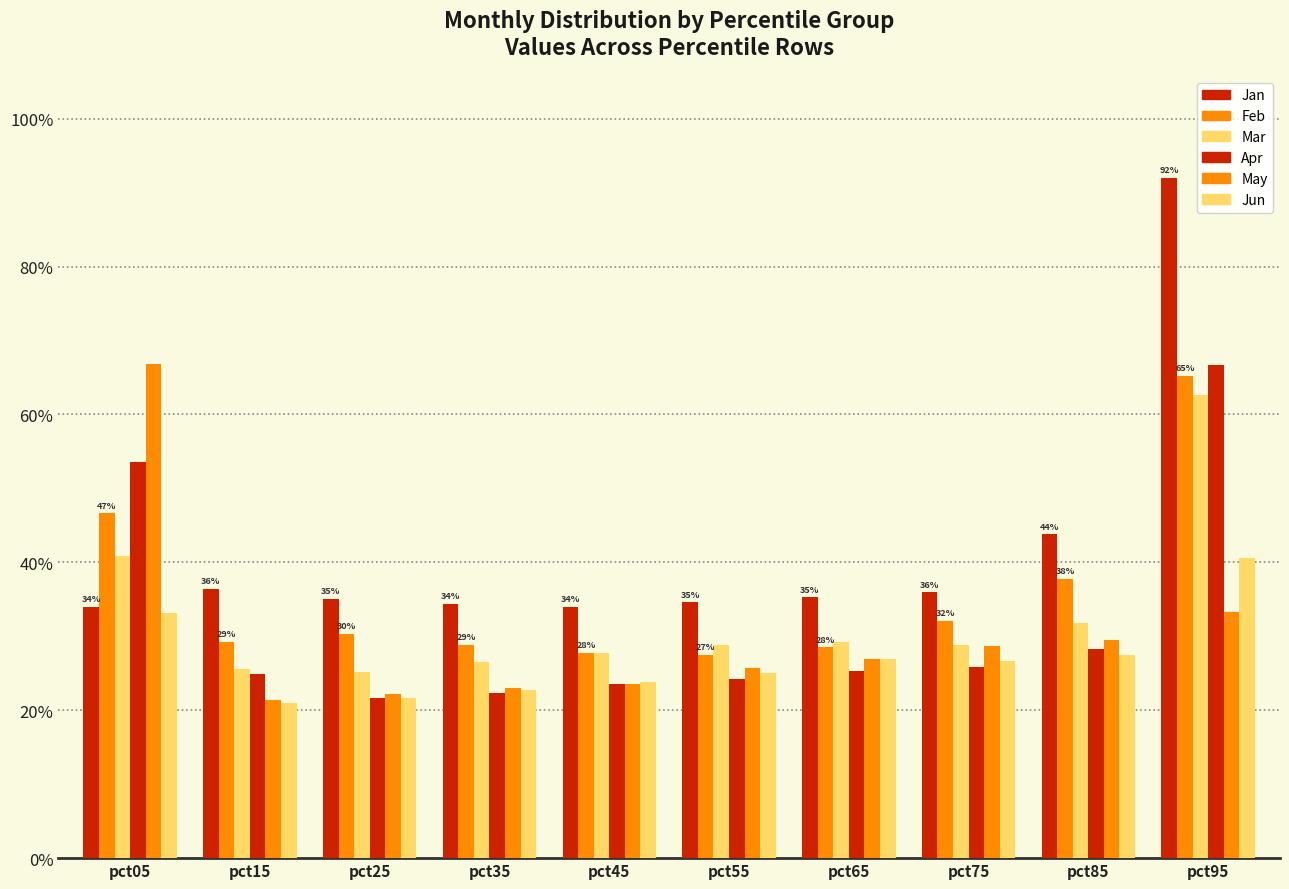

What is the maximum value shown in the chart?

0.9